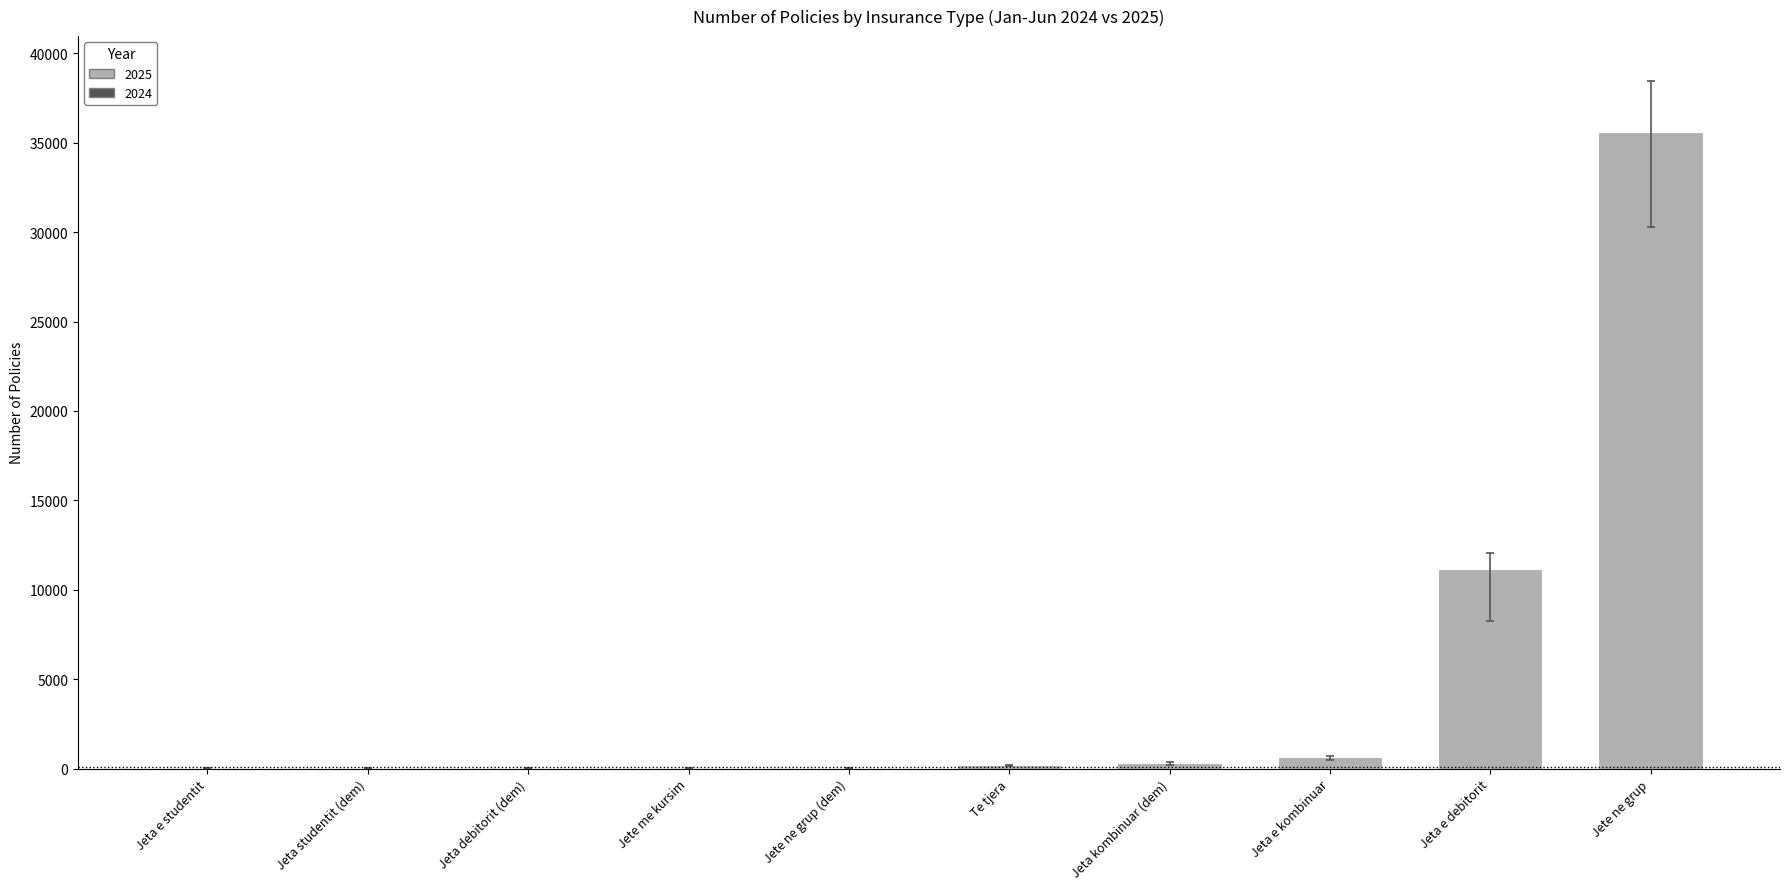

Which category has the highest value across all series?

Jete ne grup